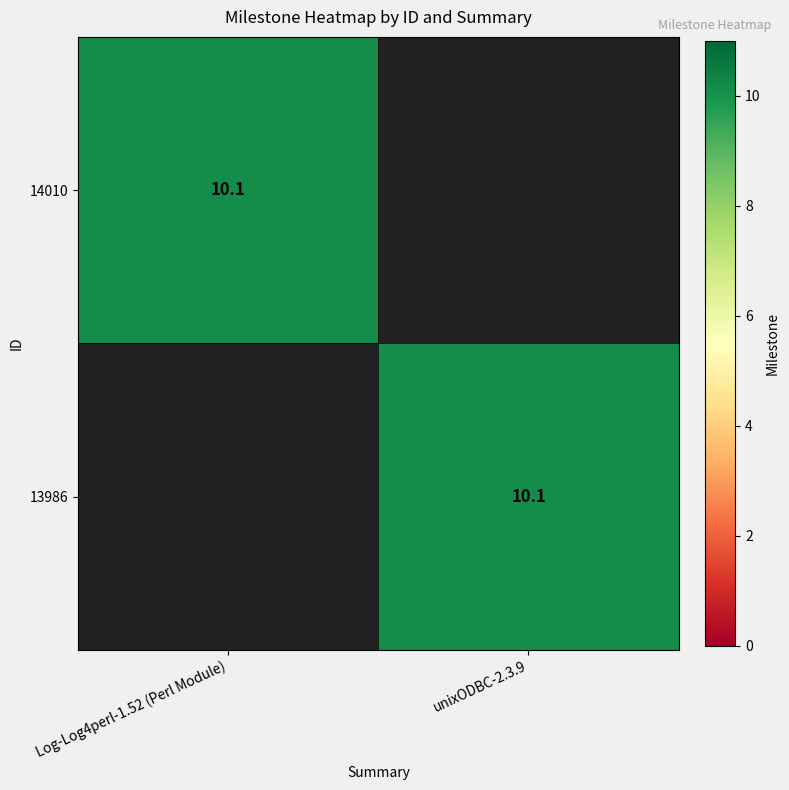

Is it true that 13986 equals 10.1 at unixODBC-2.3.9?

True